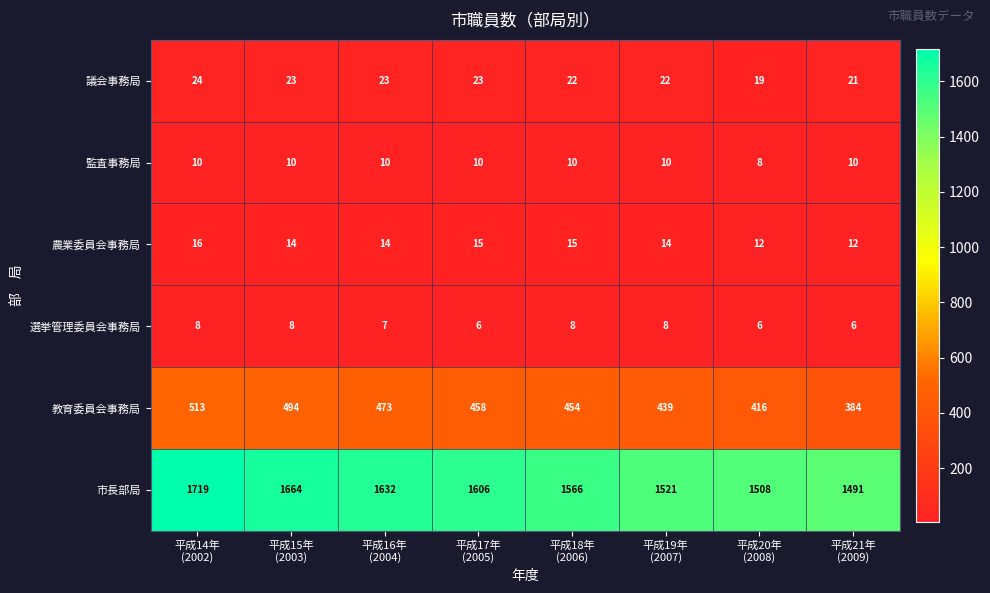

How many 教育委員会事務局 values are between 439 and 494?

5